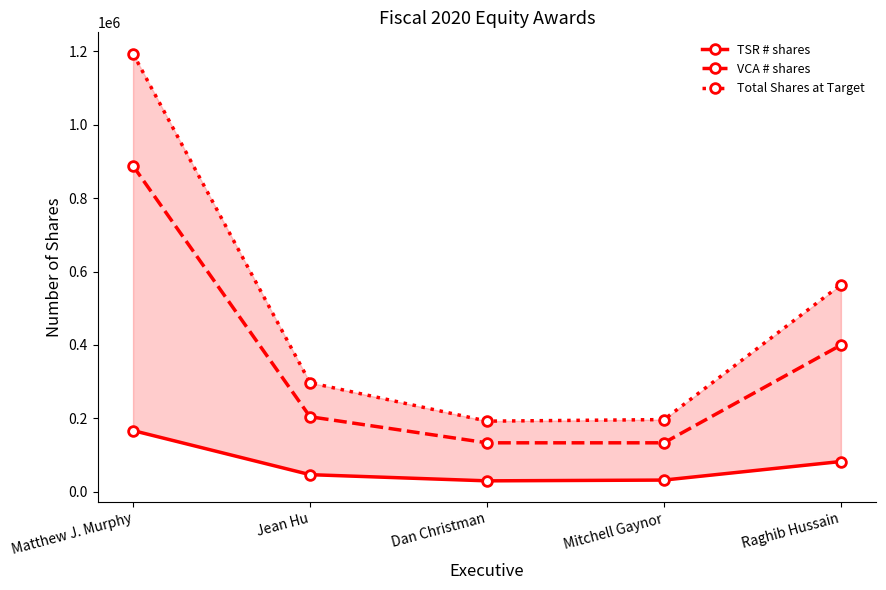

What is the spread (max minus min) of values at Mitchell Gaynor?

164847